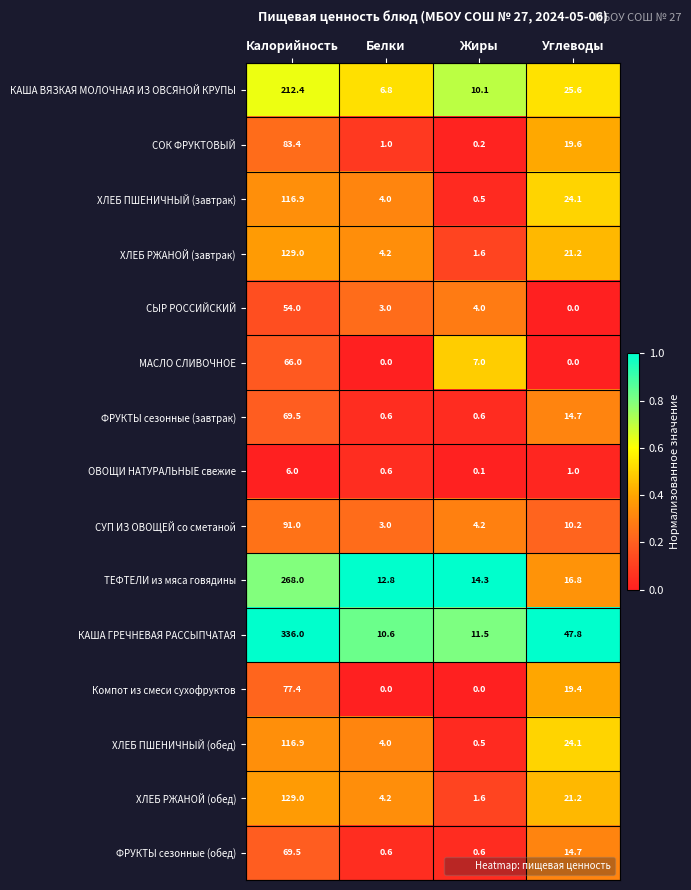

What is the maximum value shown in the chart?

336.0